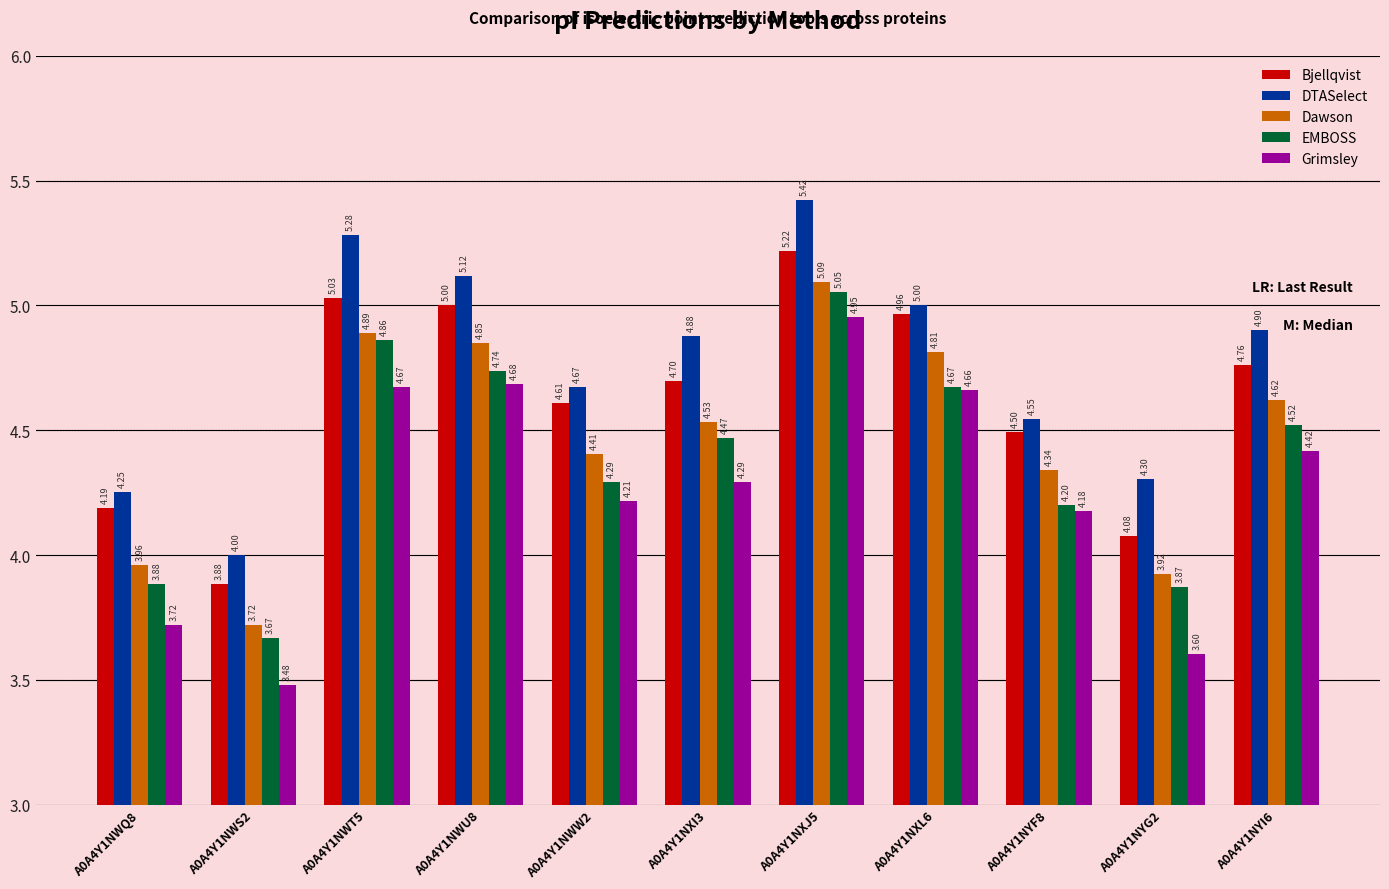

What is the spread (max minus min) of values at A0A4Y1NXI3?

0.6